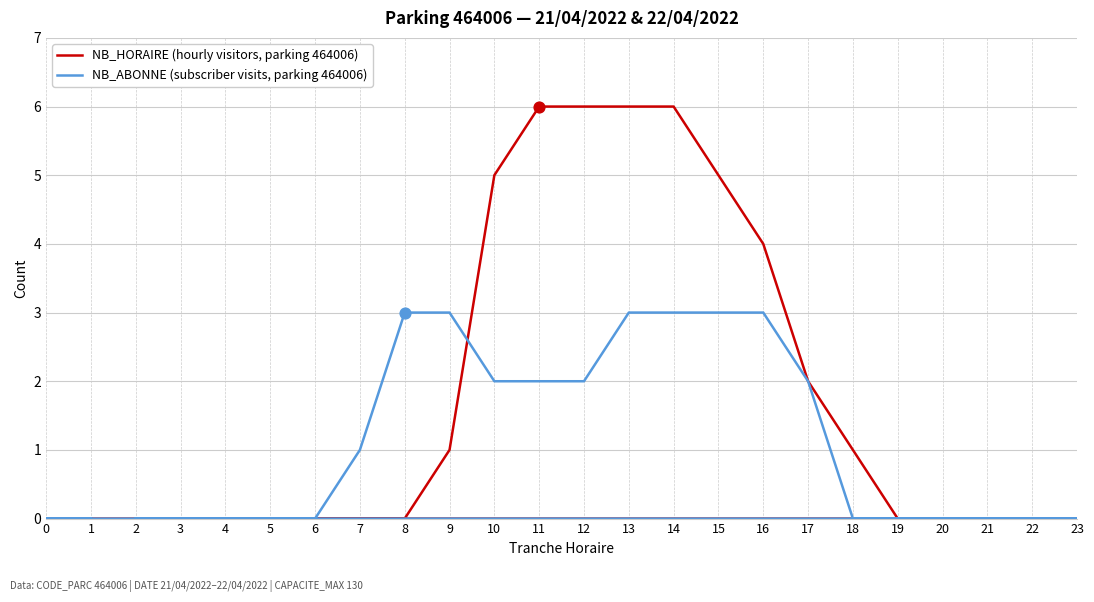

At how many categories does at least one series exceed 2?

9